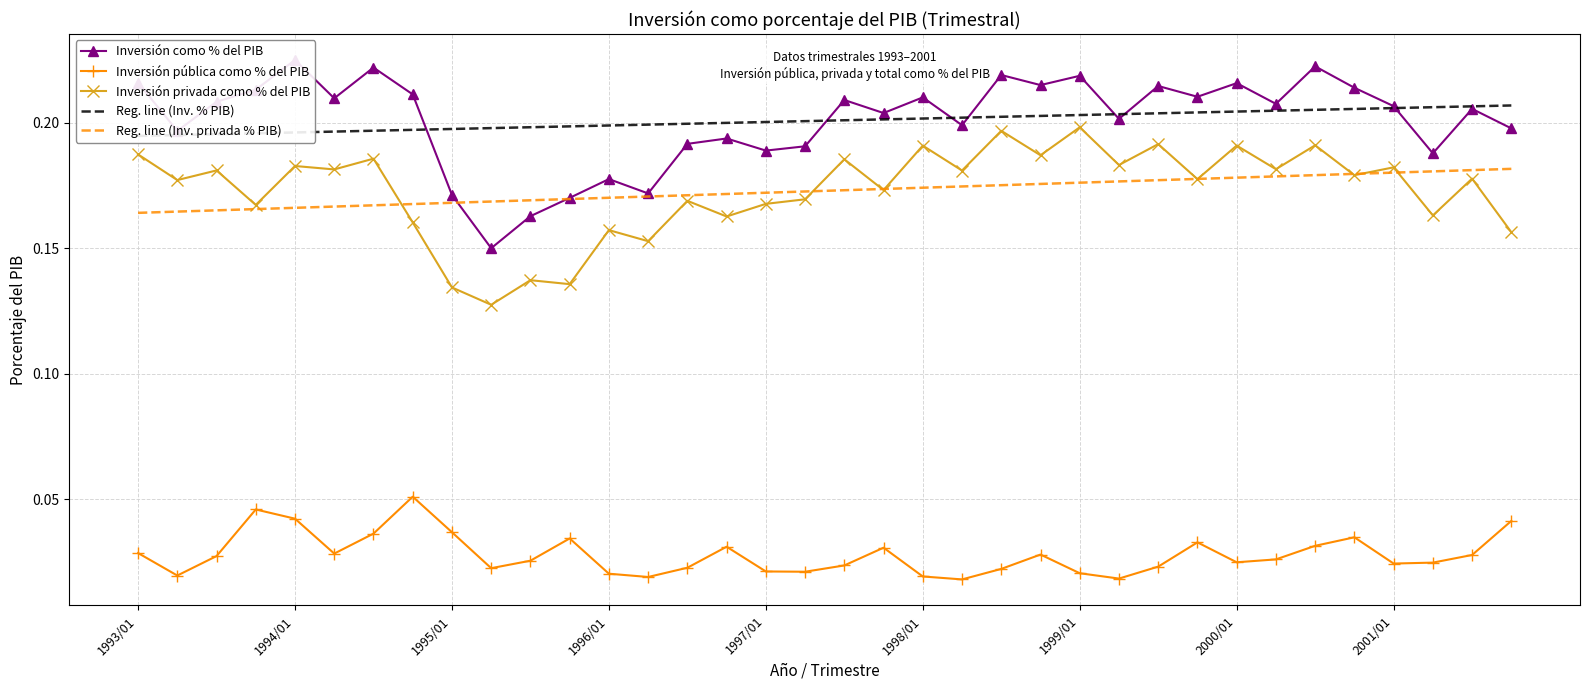

List the series in order of their peak value, lowest first.

Inversión pública como % del PIB, Reg. line (Inv. privada % PIB), Inversión privada como % del PIB, Reg. line (Inv. % PIB), Inversión como % del PIB